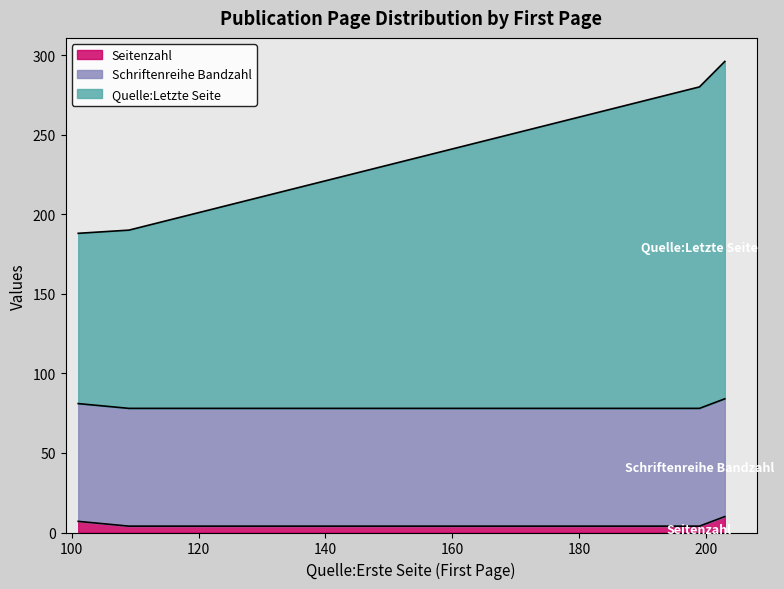

At how many categories does at least one series exceed 97?

4